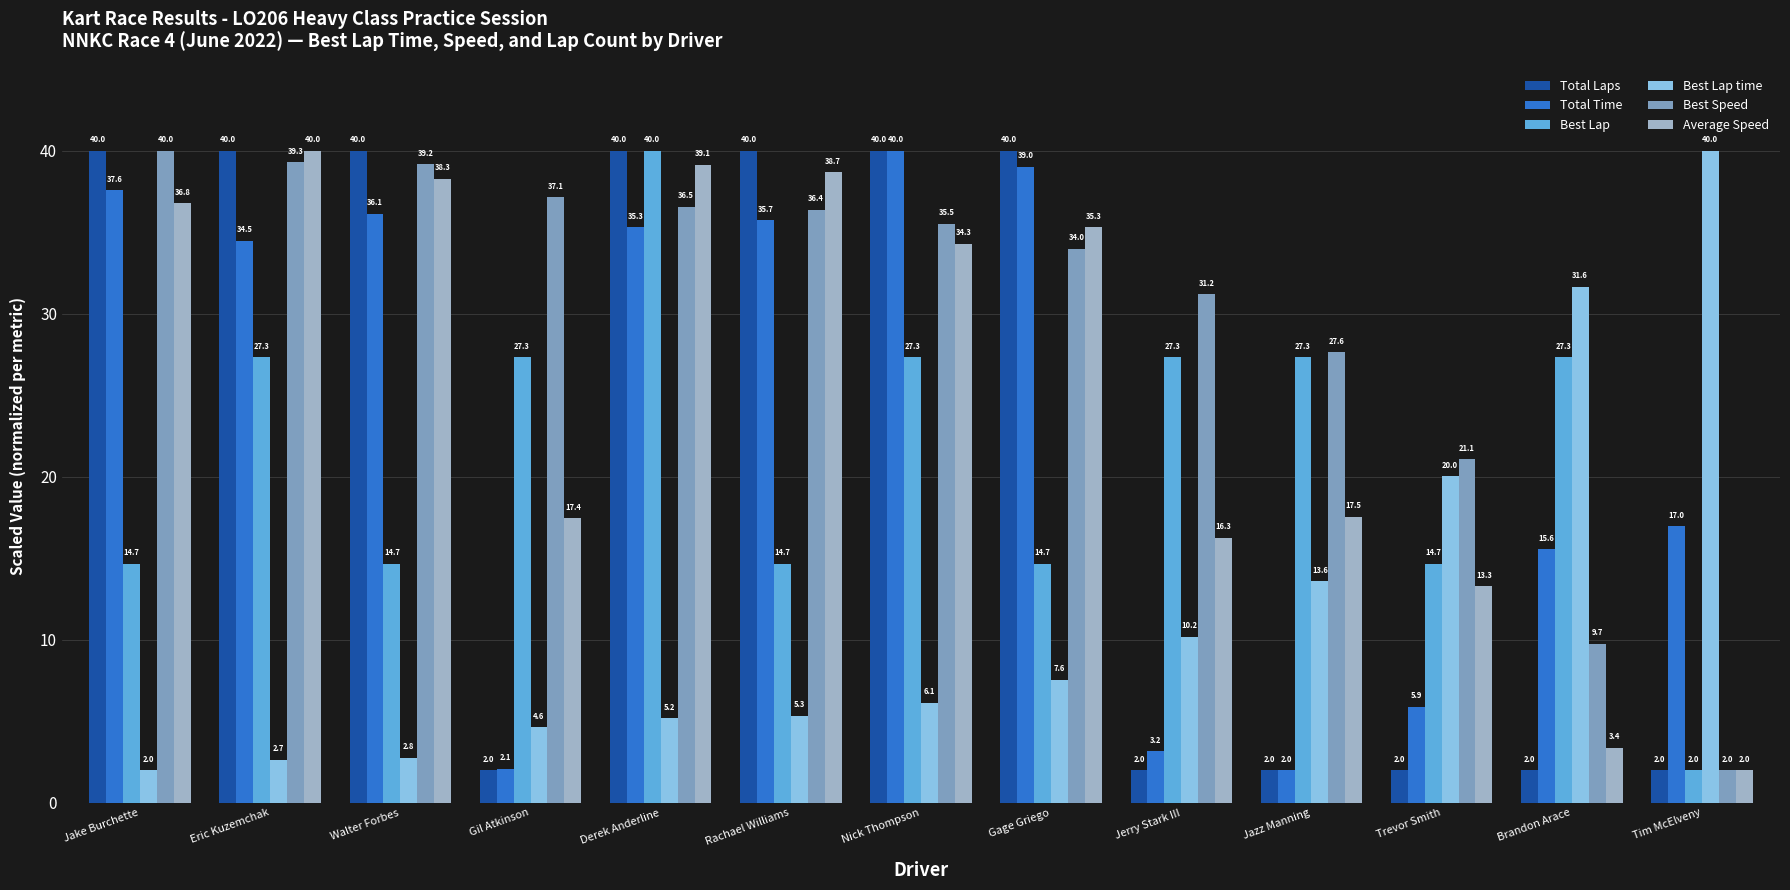

What is the difference between the second highest and minimum values in the Average Speed series?

37.1